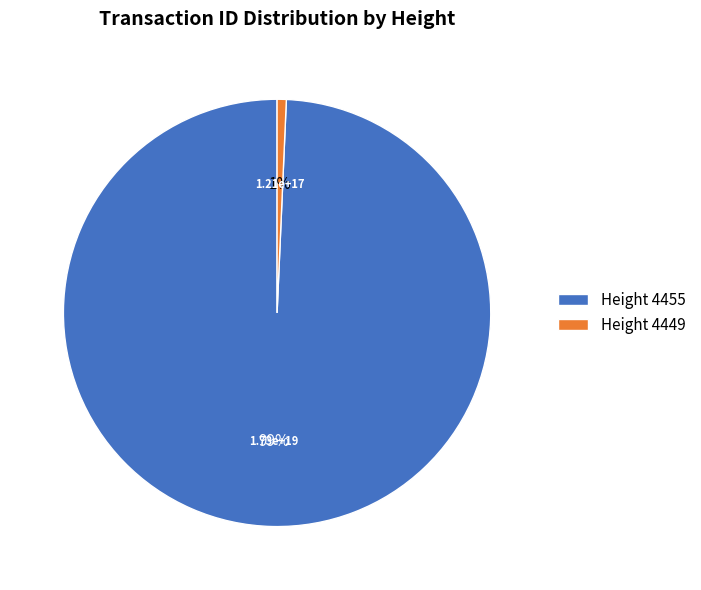

How many segments does this pie chart have?

2